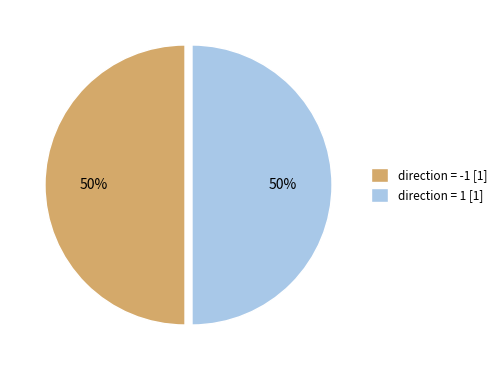

To the nearest percent, what is the average slice percentage?

50%